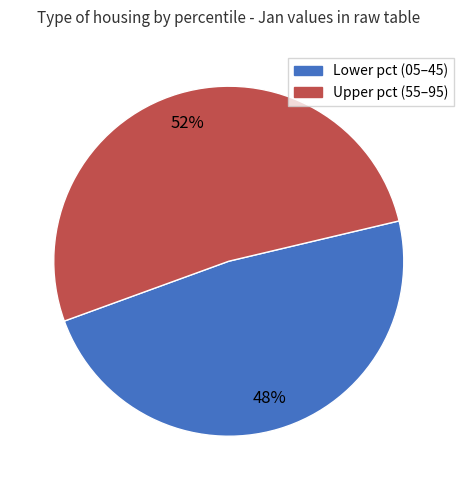

Is there any slice that represents more than half of the pie?

Yes